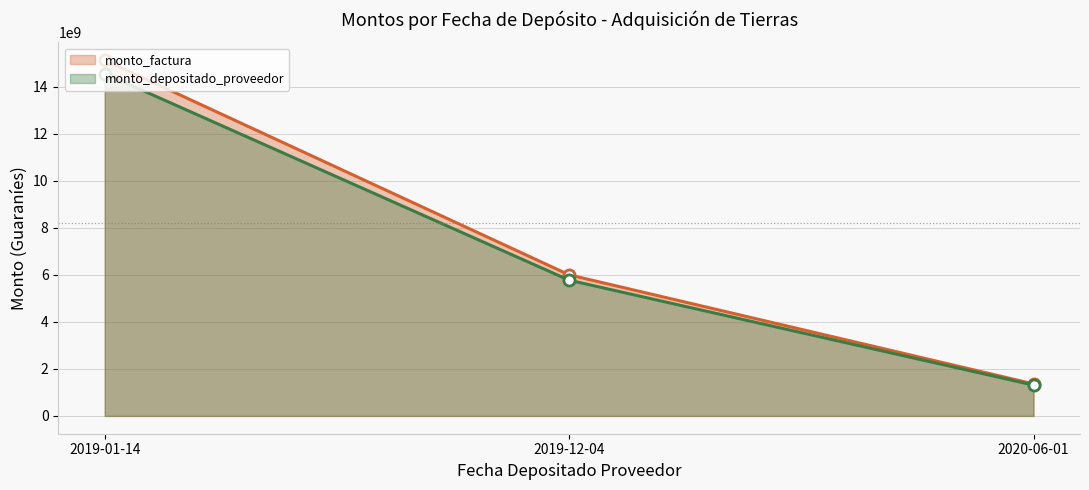

Does the chart display data point markers on the line(s)?

Yes